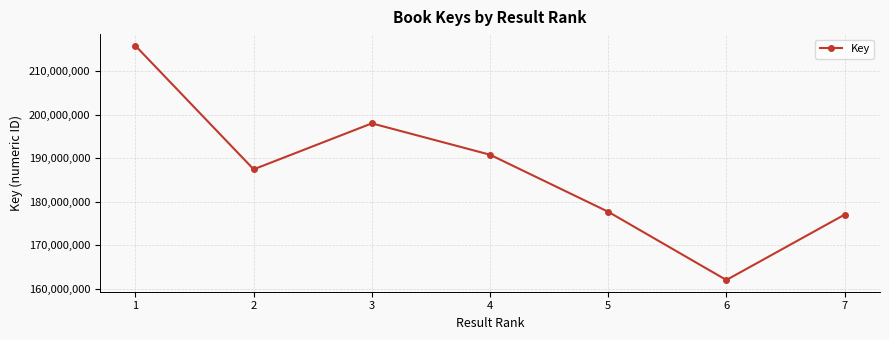

What value does the data have at 1?

215746122